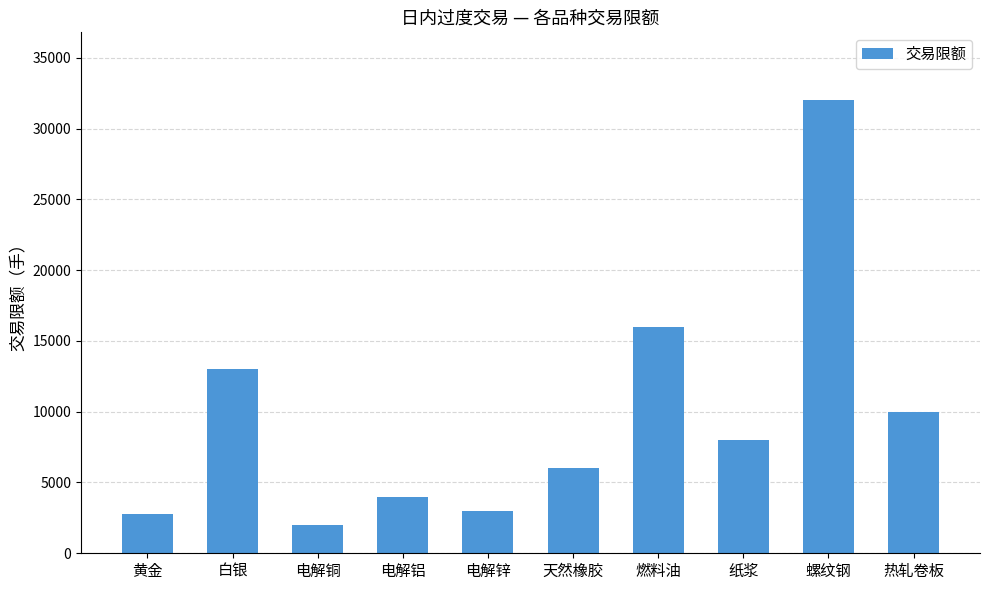

Which has a higher value, 电解锌 or 天然橡胶?

天然橡胶